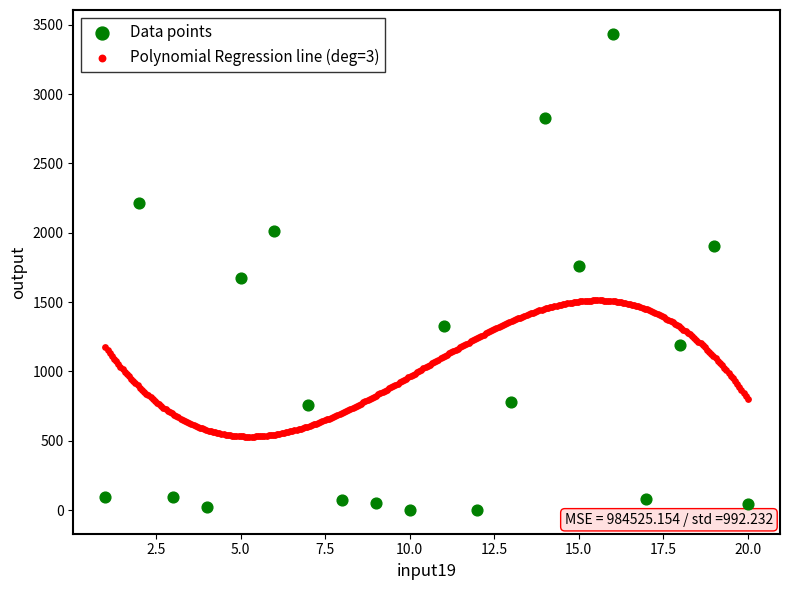

Which series reaches the minimum Y coordinate?

Data points